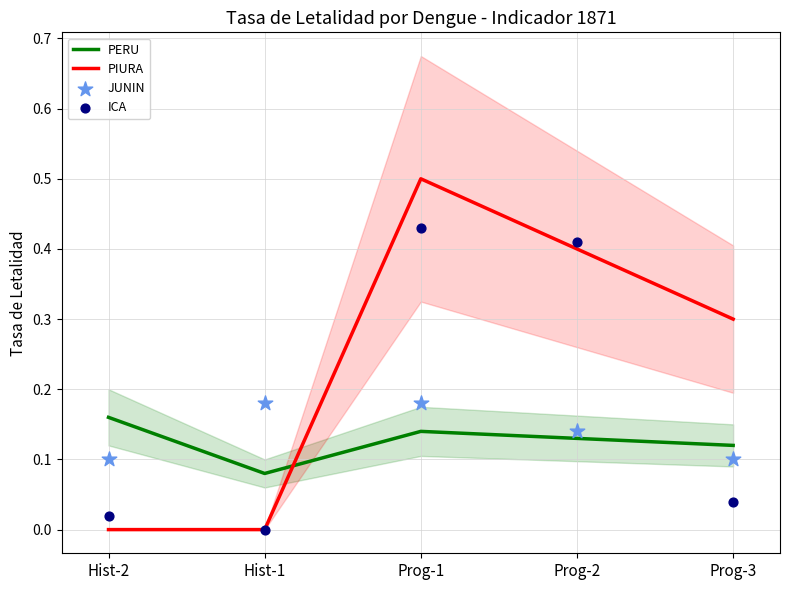

Which series has the widest spread of Y values?

PIURA